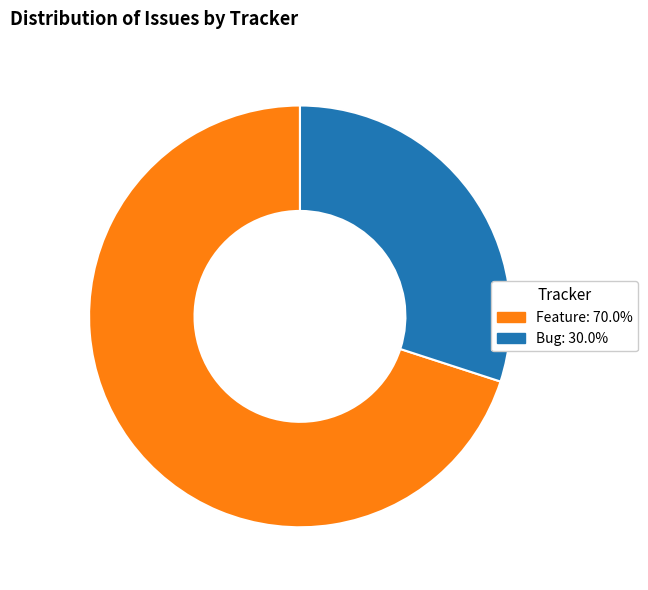

Approximately how many times larger is the value at Bug compared to Feature?

0.4